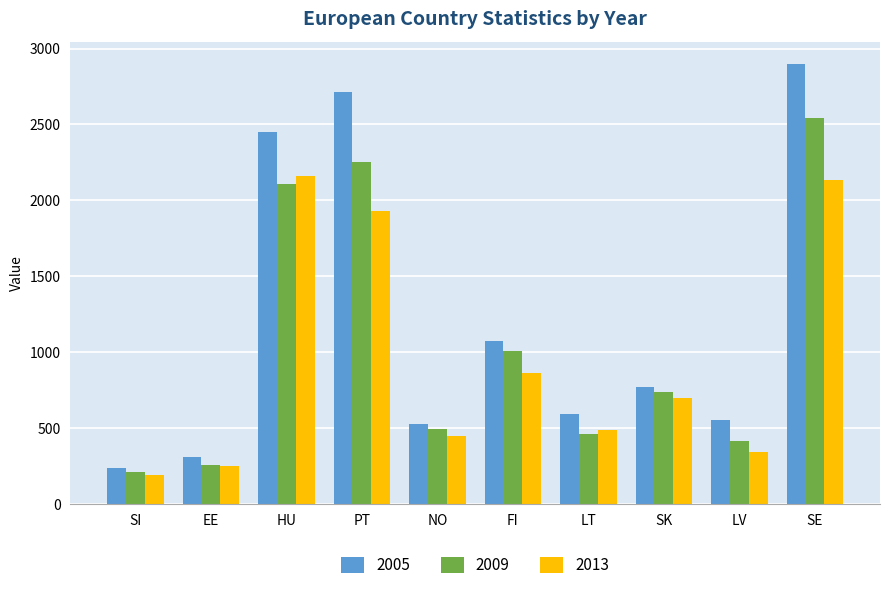

Which series has the largest range (max minus min)?

2005